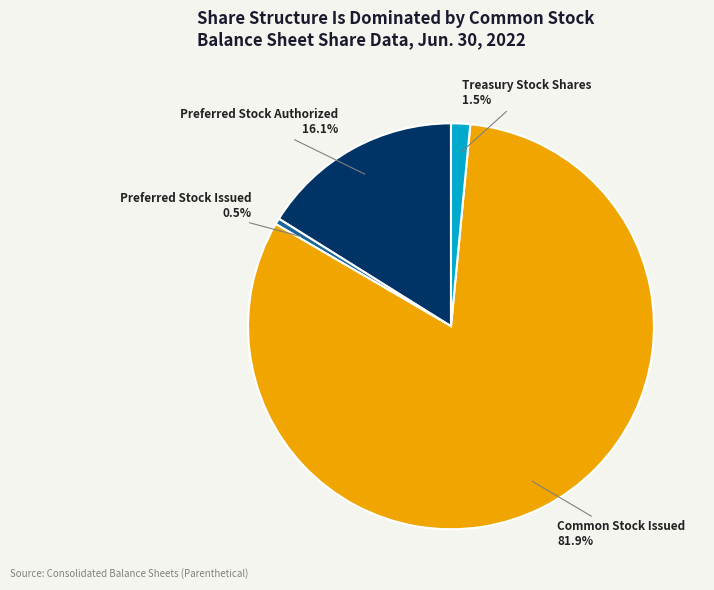

Rank the categories by value from lowest to highest.

Preferred Stock Issued, Treasury Stock Shares, Preferred Stock Authorized, Common Stock Issued